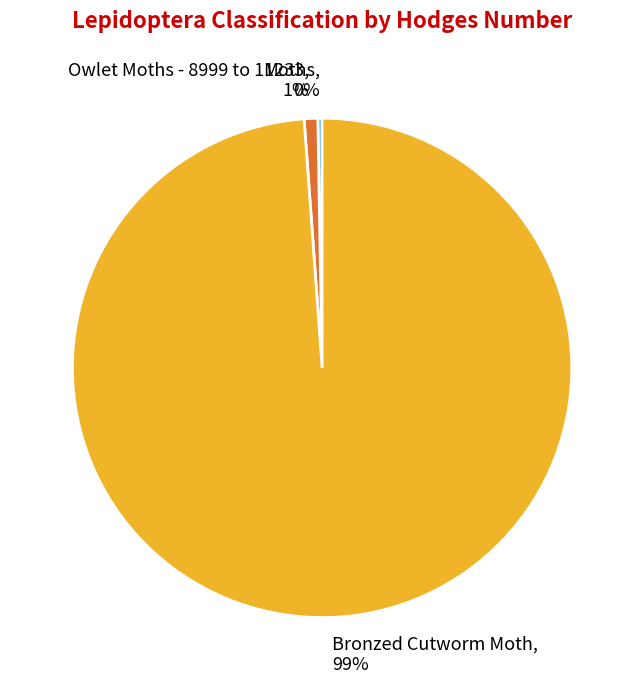

Does Bronzed Cutworm Moth represent more than half of the total?

Yes